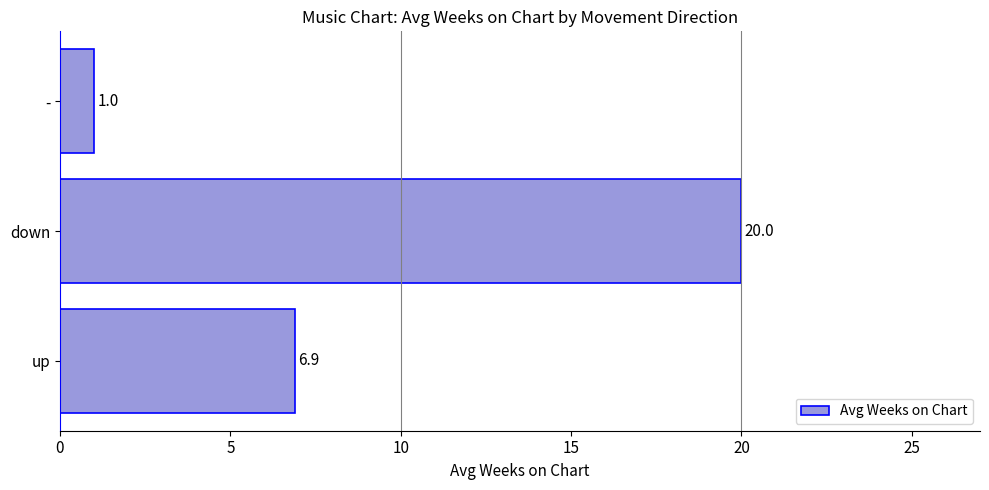

List the labels in order of value, smallest first.

-, up, down